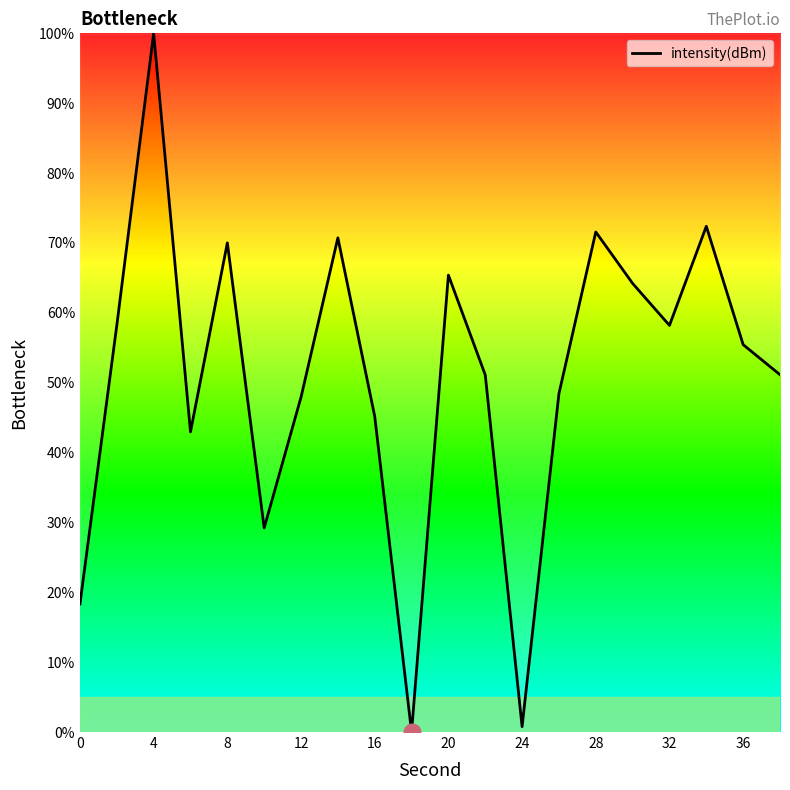

What is the maximum value shown in the chart?

100.0